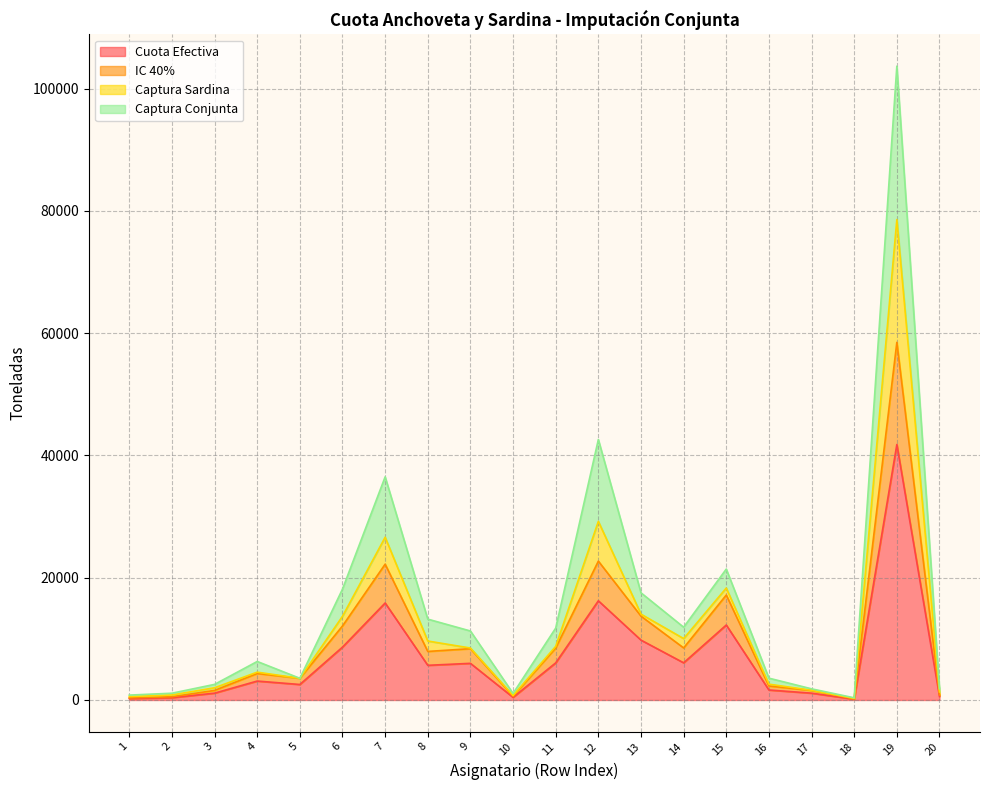

At which category is the sum across all series the highest?

19